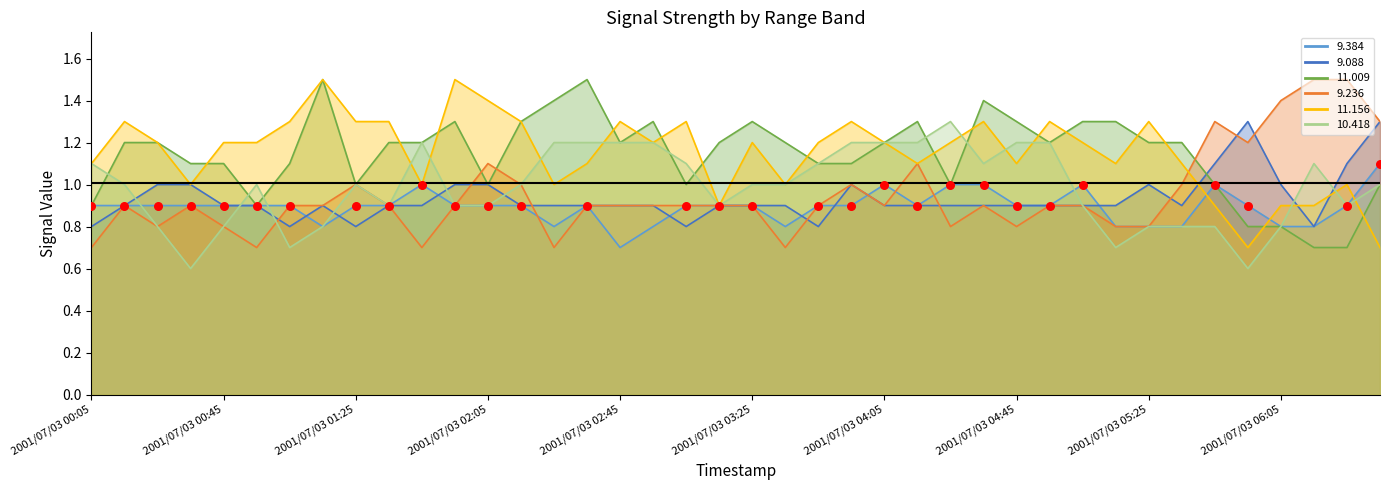

At which category is the sum across all series the highest?

2001/07/03 04:35